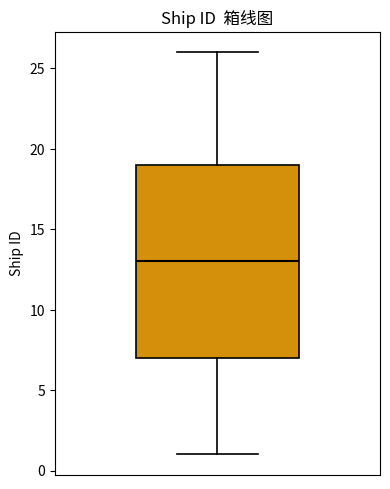

Where does the median line of the box sit on the y-axis? The values are not printed on the chart, so give them approximately, as read against the axis.

13